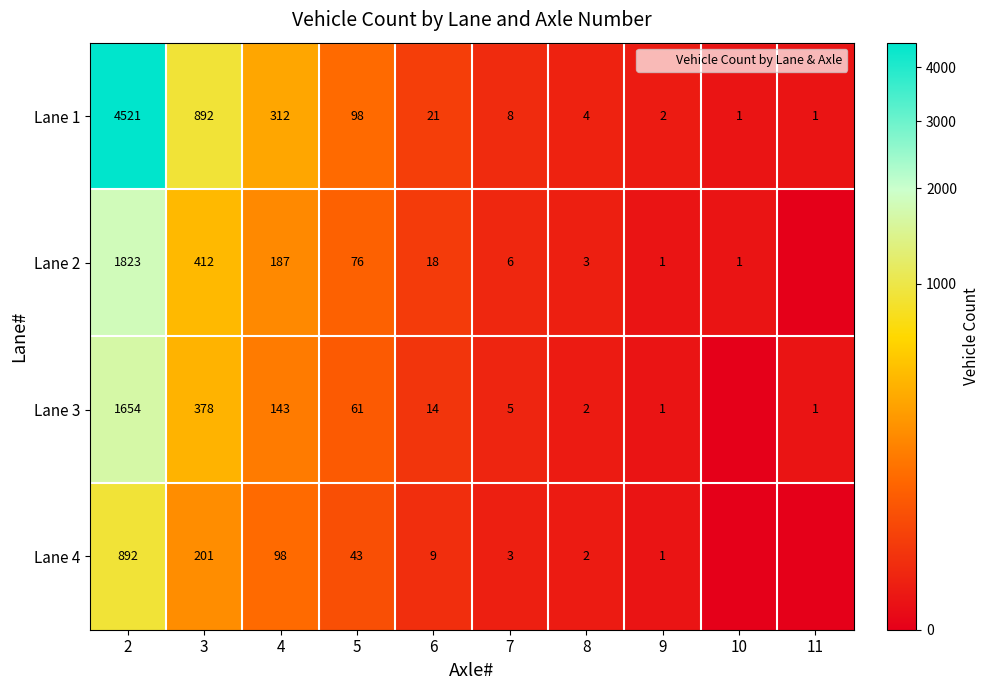

What is the approximate value of Lane 1 at 4, to the nearest 10?

310